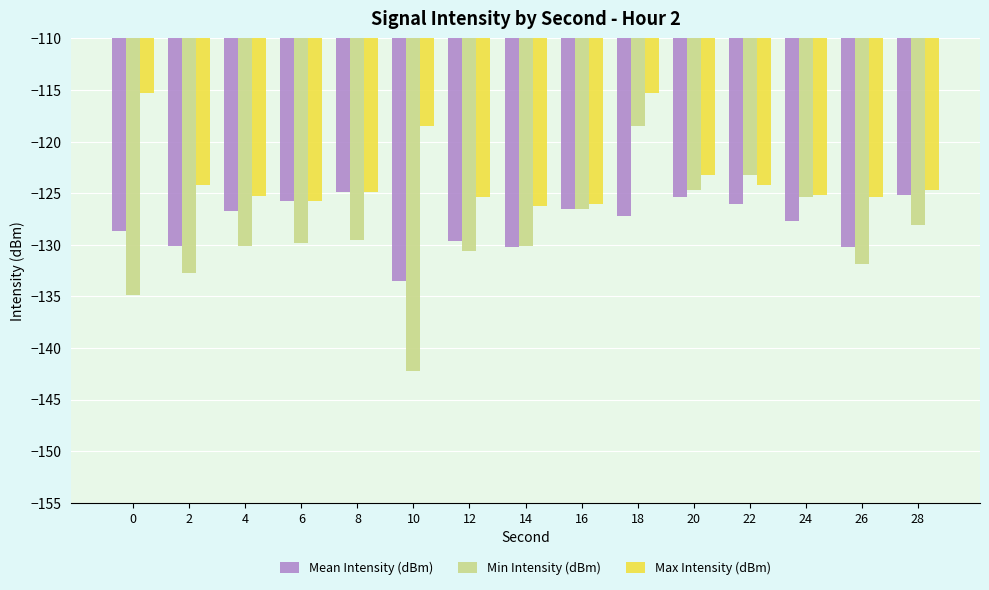

At which label does Min Intensity (dBm) first exceed -129?

16